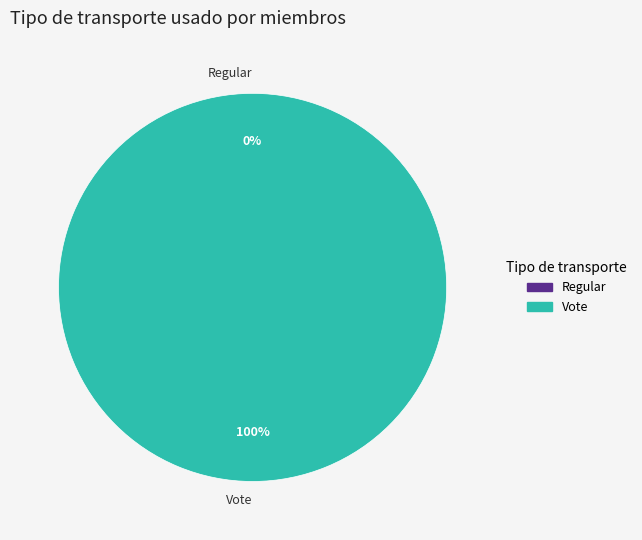

What is the change in value from Regular to Vote?

+2